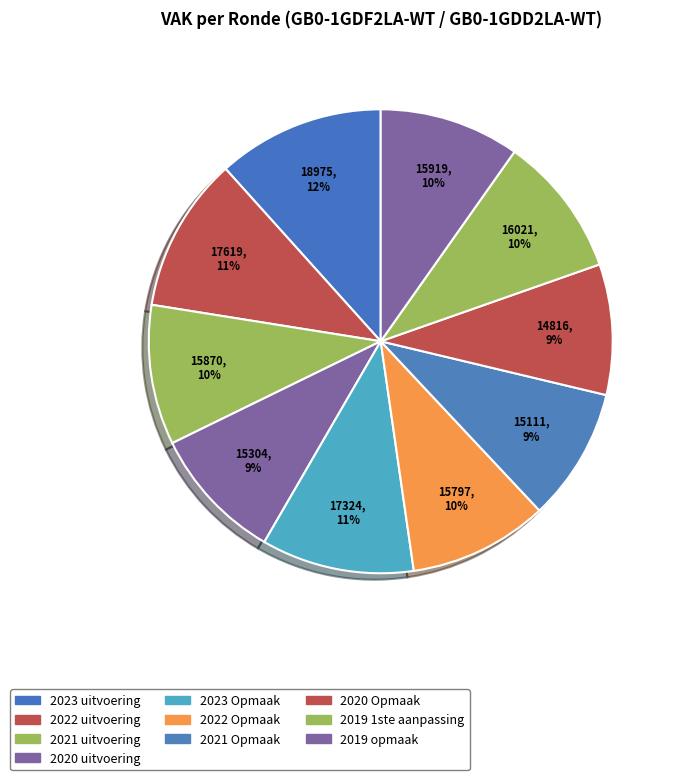

How many slices are in this pie chart?

10